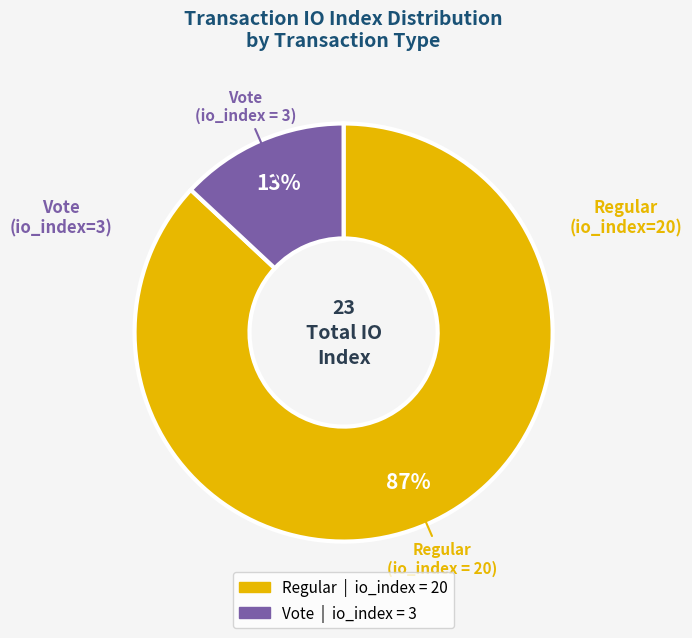

To the nearest percent, what is the difference between the largest and smallest slice percentages?

74%